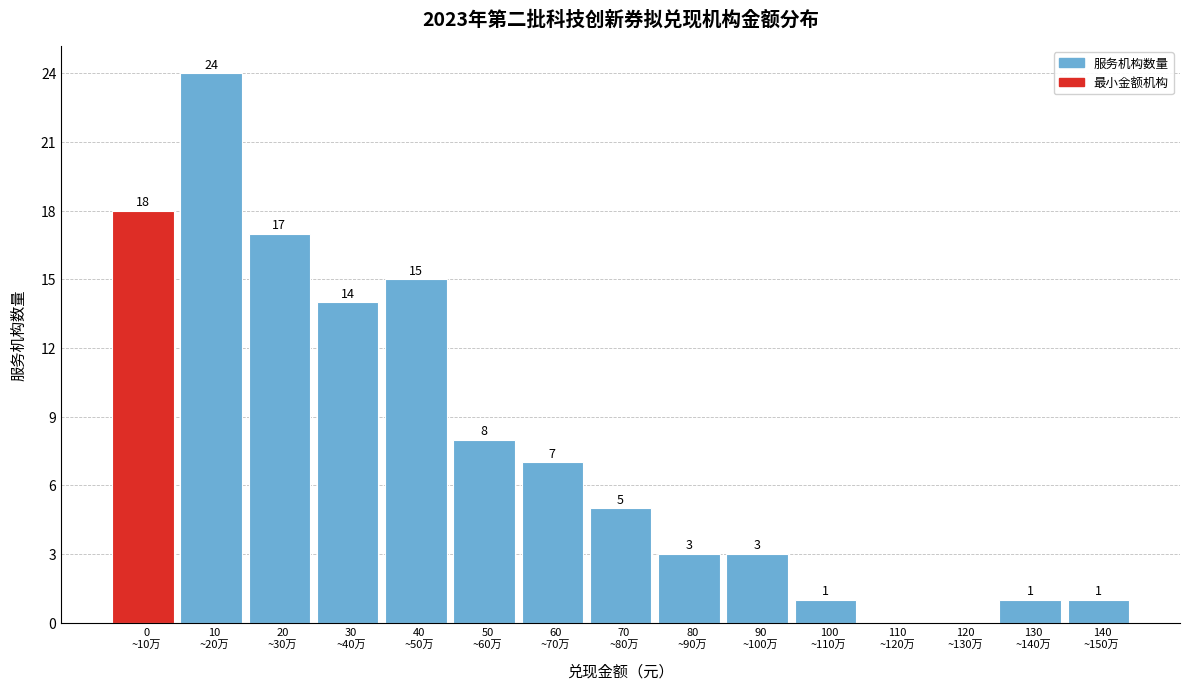

What is the sum of all values?

117